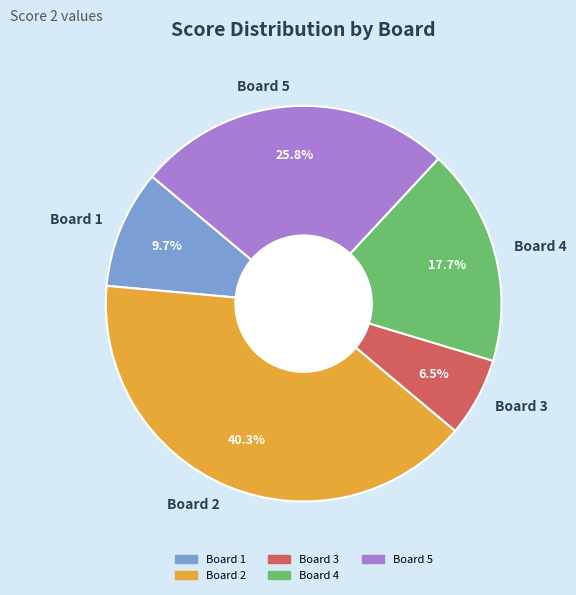

To the nearest percent, what is the combined percentage of Board 4 and Board 1?

27%